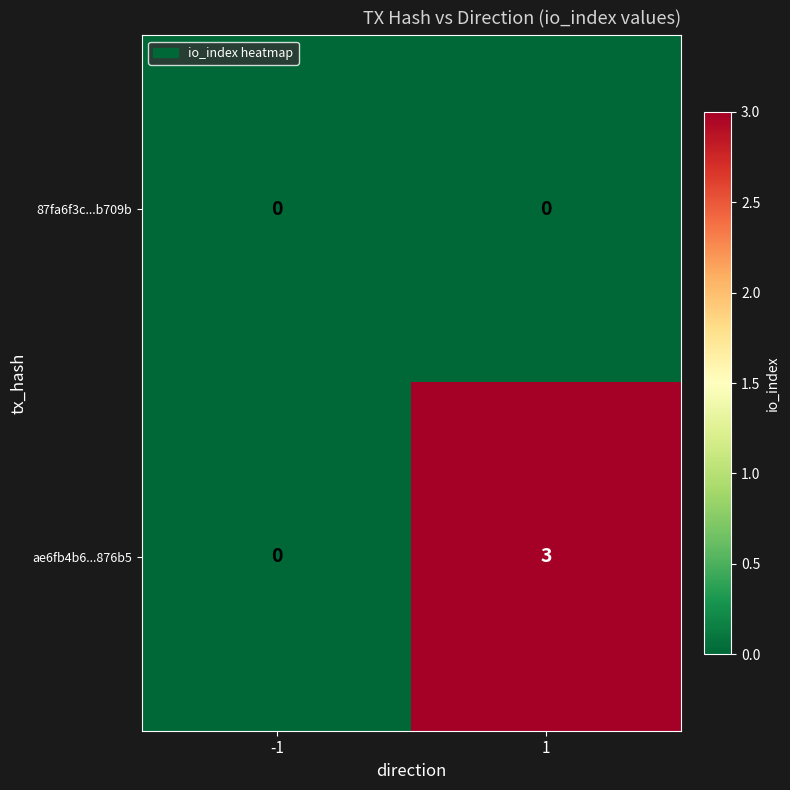

Rank the series by their maximum value, from highest to lowest.

ae6fb4b6...876b5, 87fa6f3c...b709b